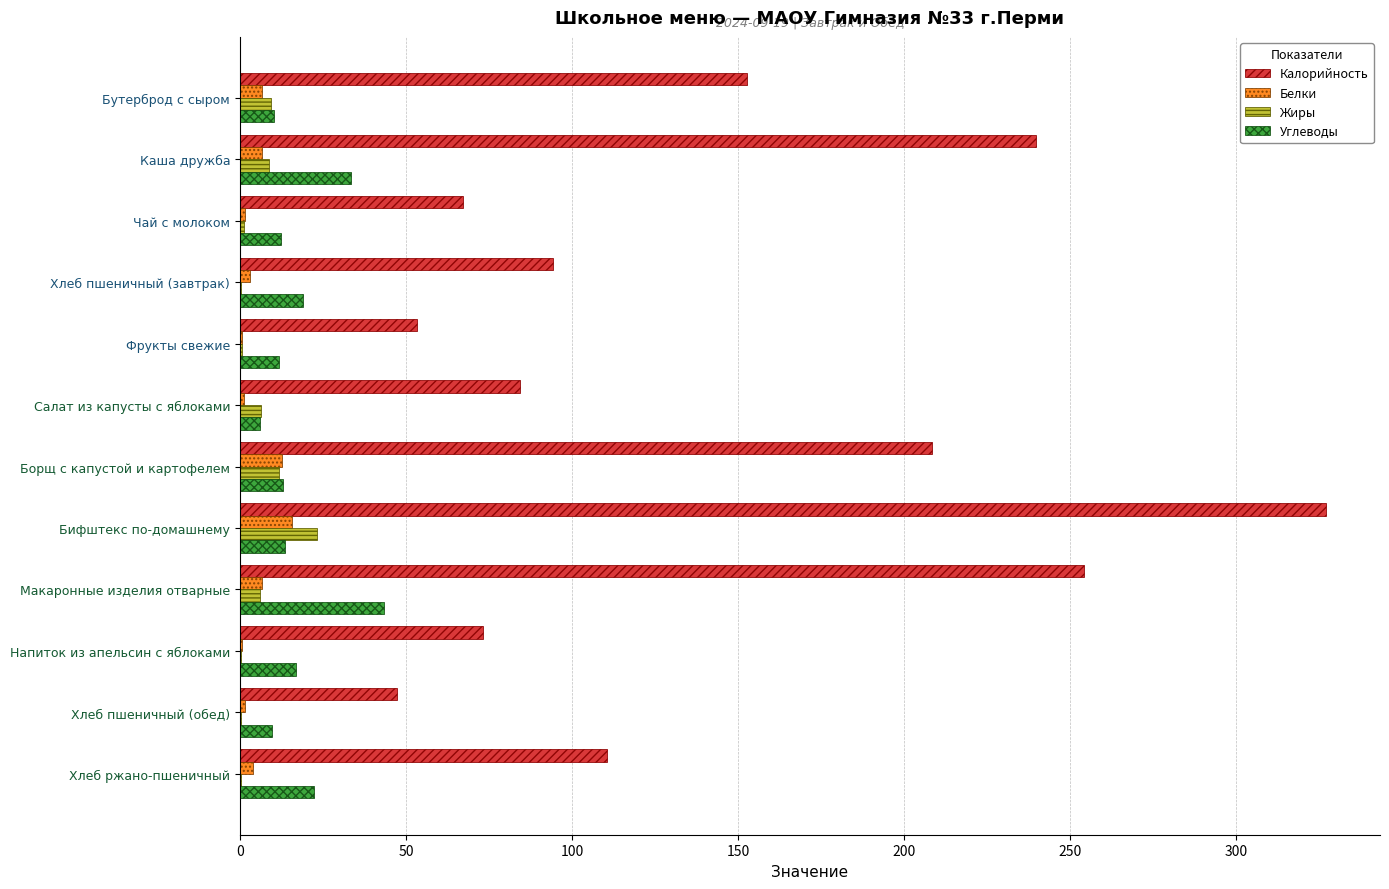

What is the greatest value displayed?

327.1